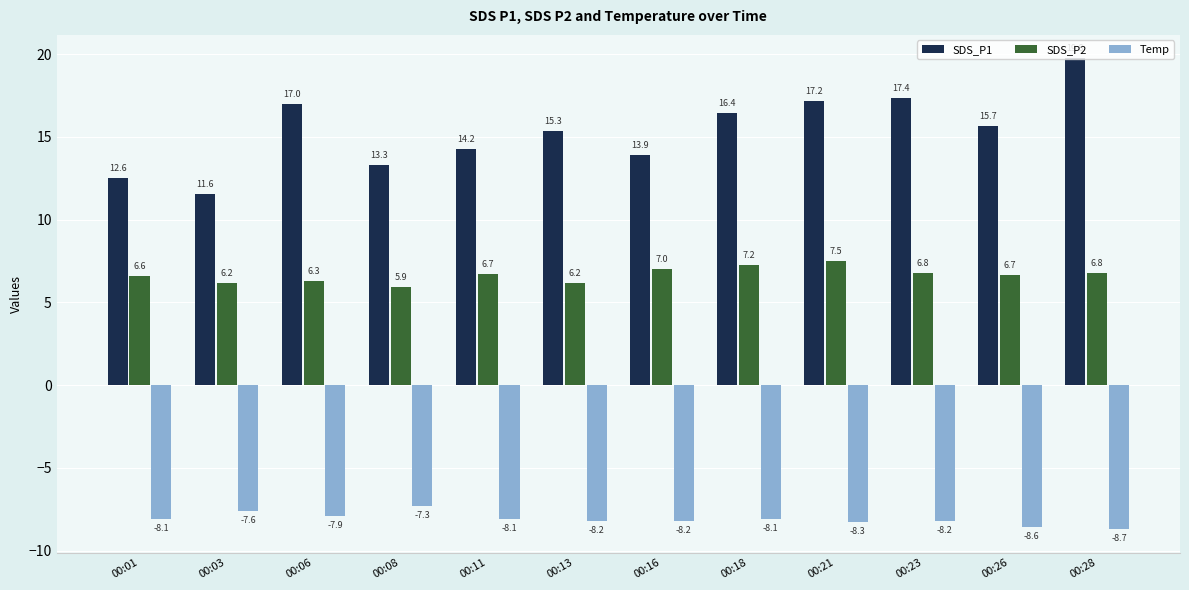

Which series has the largest range (max minus min)?

SDS_P1